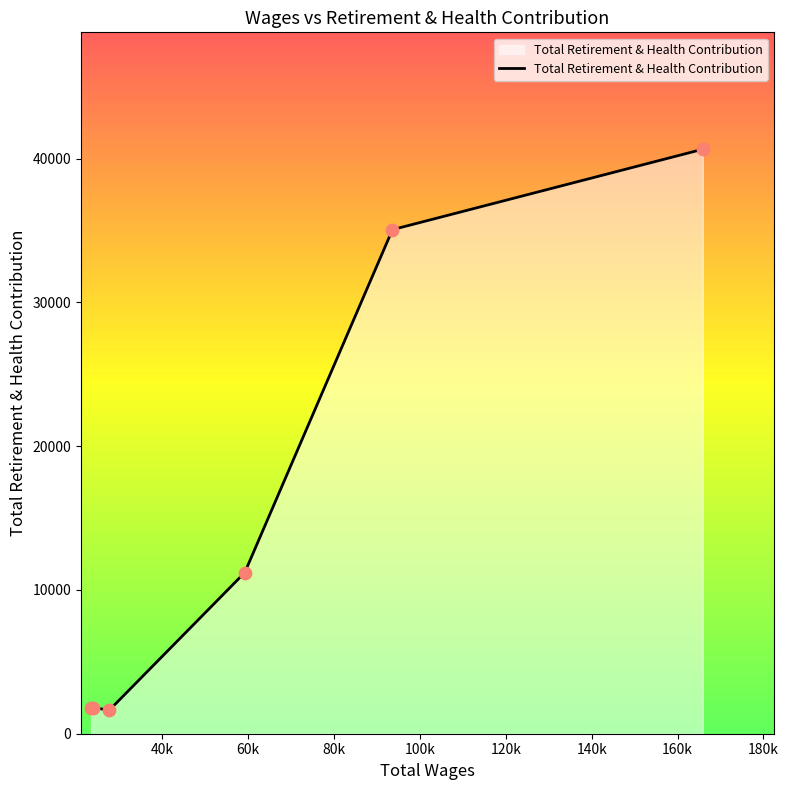

What is the smallest value displayed?

1639